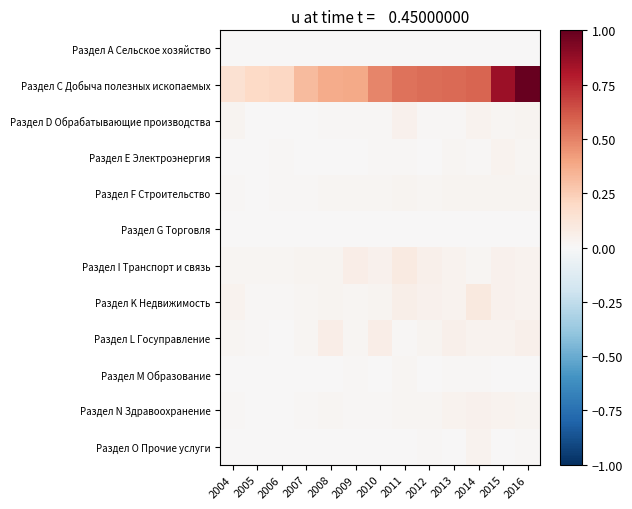

How many series are shown in this chart?

12